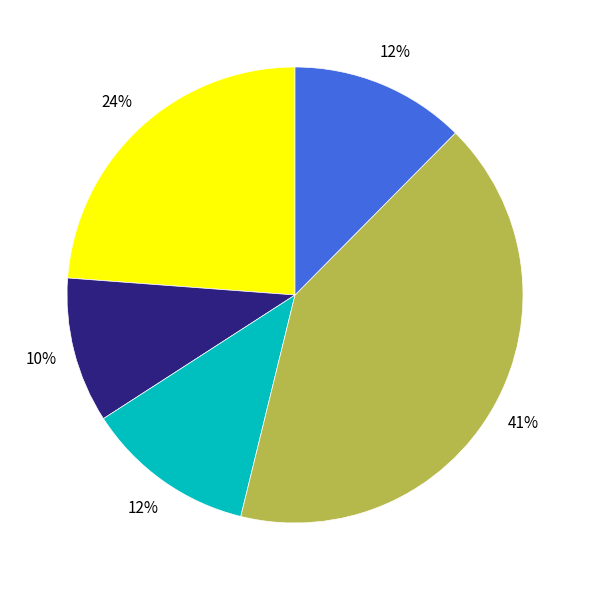

Does any single category account for the majority?

No